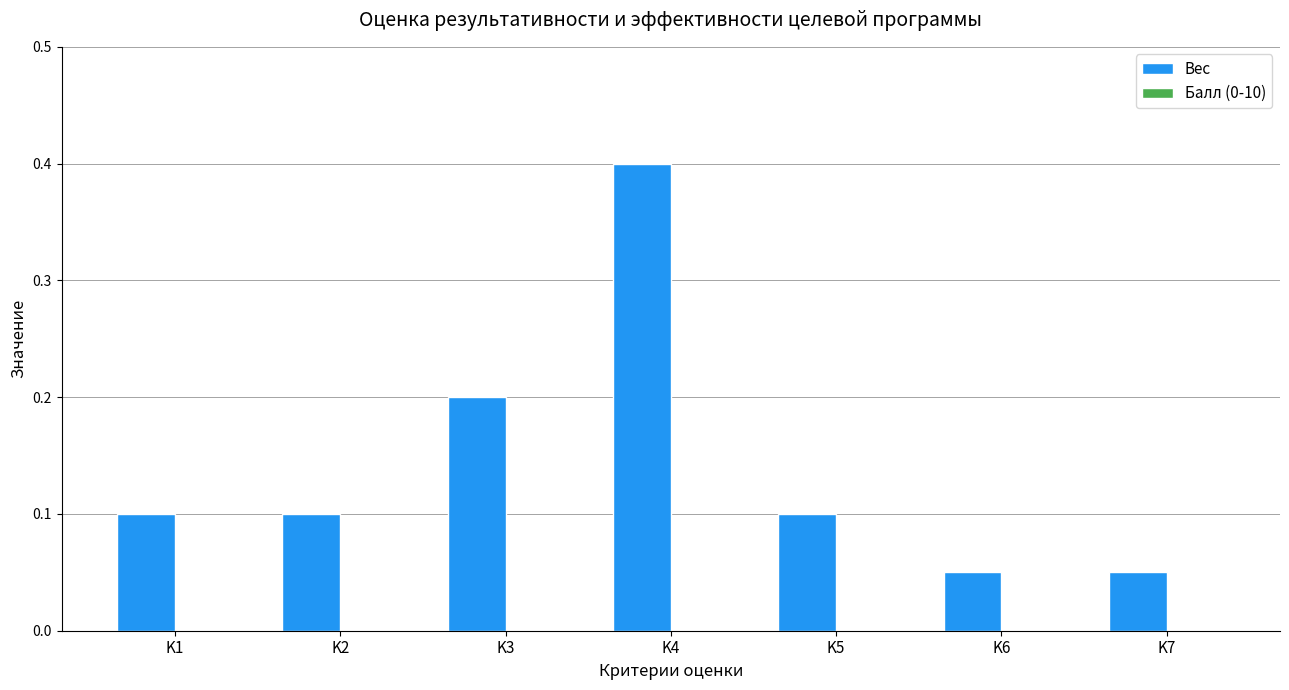

How many values are between 0 and 1?

7